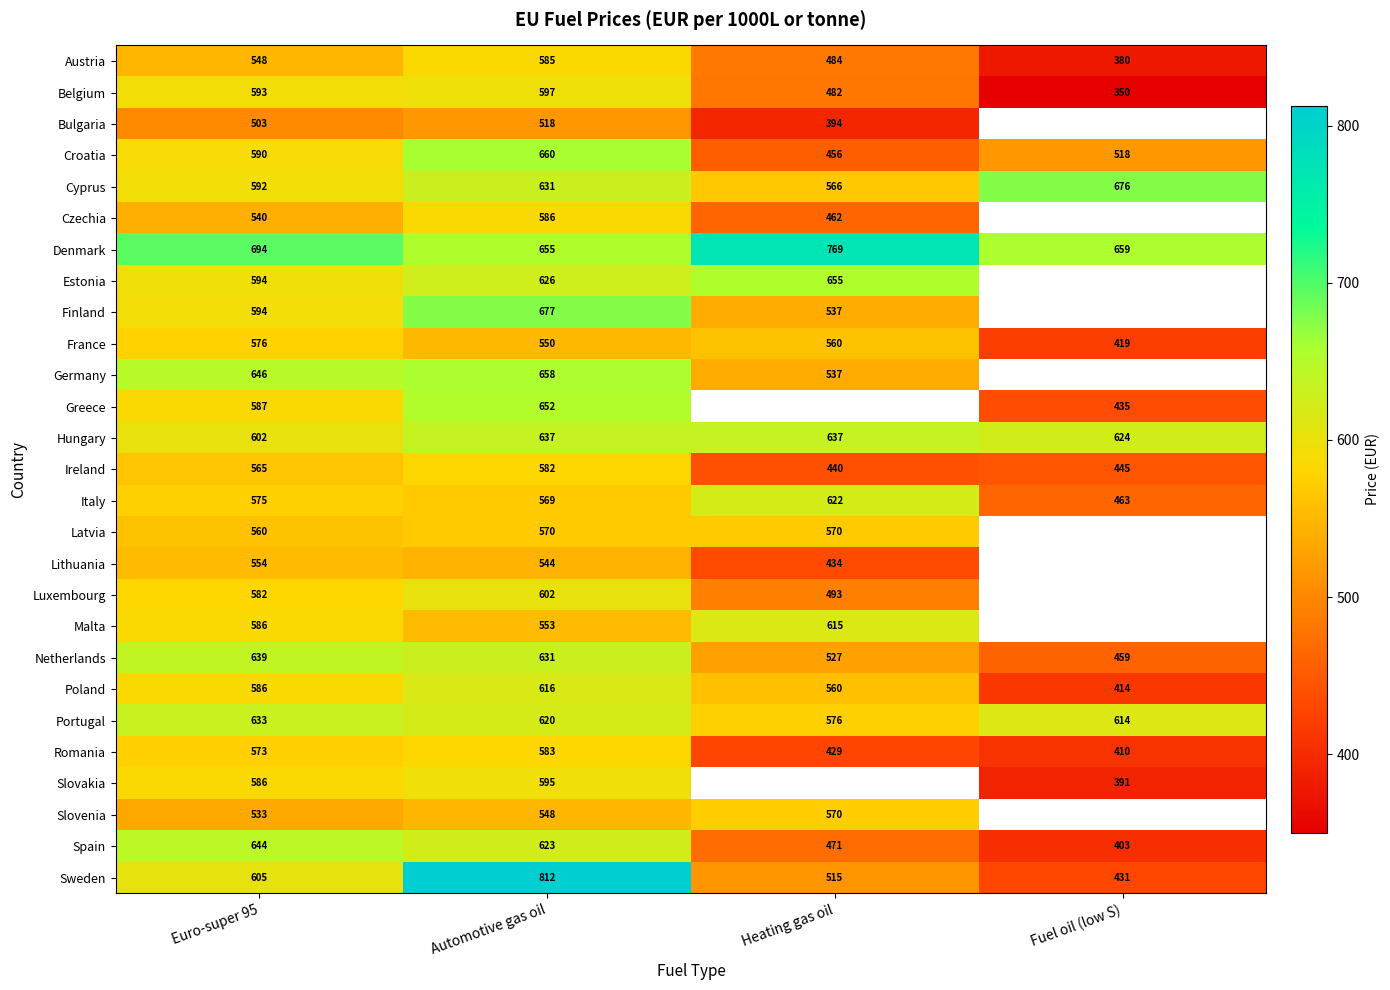

Where is Poland nearest to the value 515?

Heating gas oil